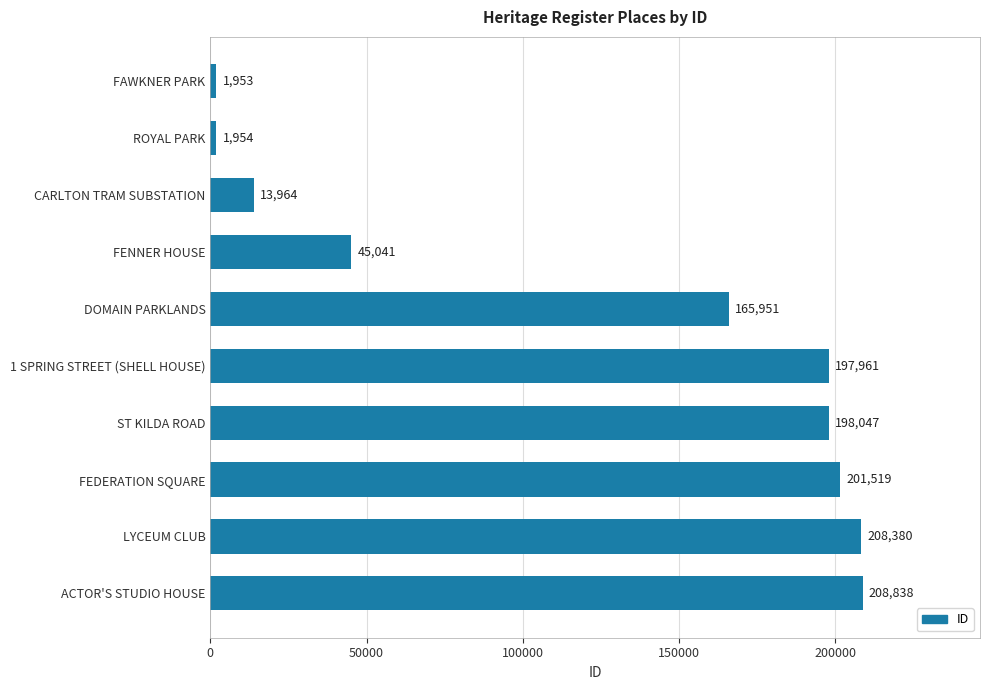

Reading top to bottom, list all the values displayed in this chart.

FAWKNER PARK=1953	ROYAL PARK=1954	CARLTON TRAM SUBSTATION=13964	FENNER HOUSE=45041	DOMAIN PARKLANDS=165951	1 SPRING STREET (SHELL HOUSE)=197961	ST KILDA ROAD=198047	FEDERATION SQUARE=201519	LYCEUM CLUB=208380	ACTOR'S STUDIO HOUSE=208838